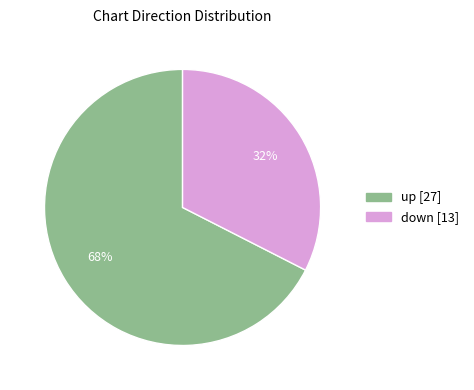

Combined, do down and up account for over 50%?

Yes